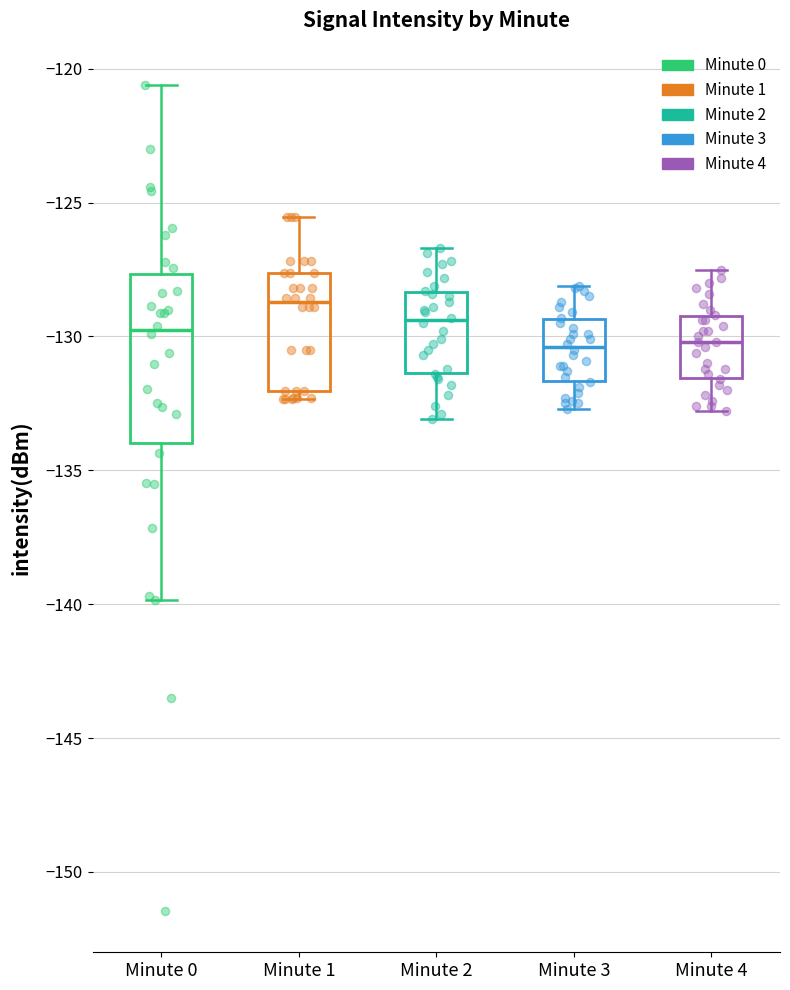

Where does the median line of the box for Minute 0 sit on the y-axis? The values are not printed on the chart, so give them approximately, as read against the axis.

-130.0